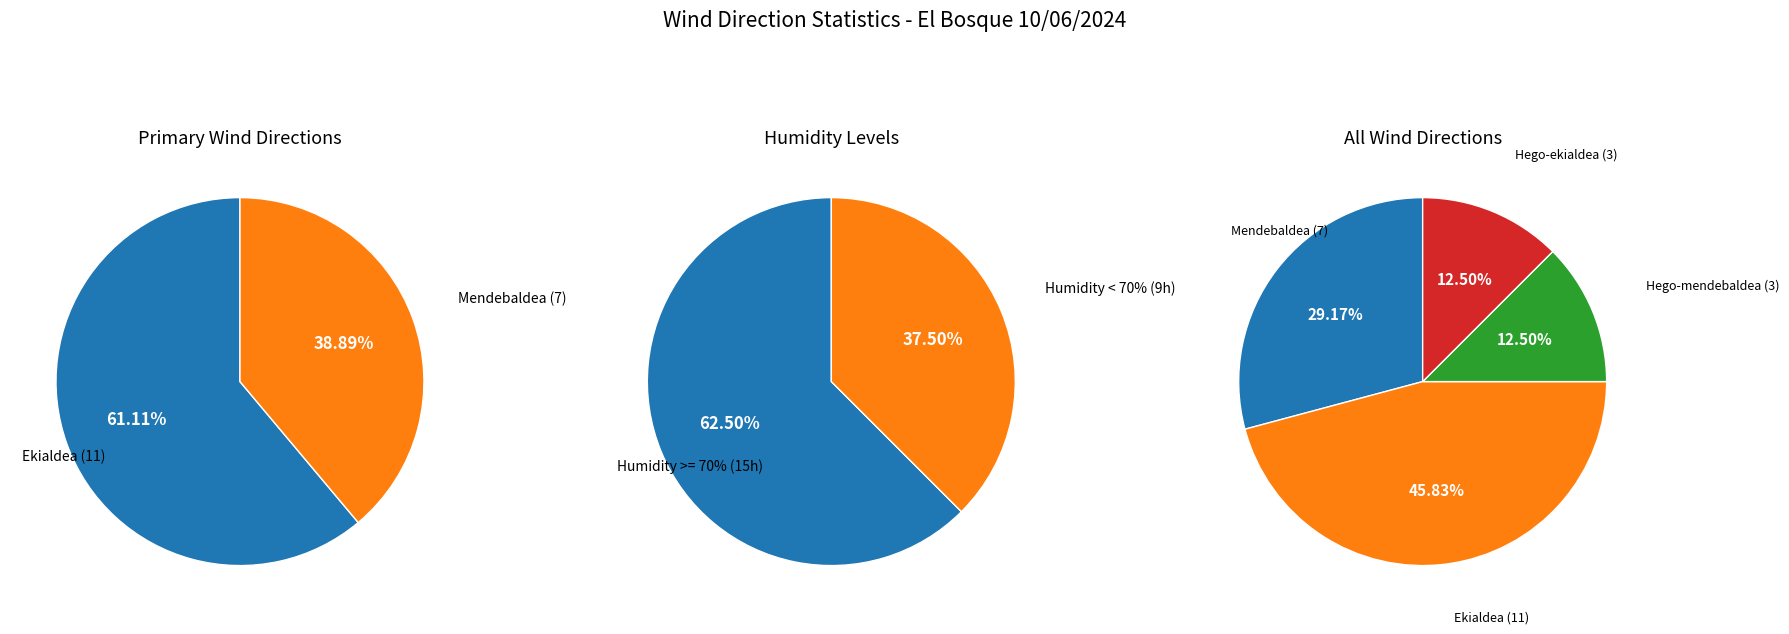

To the nearest percent, what portion does Mendebaldea represent?

29%